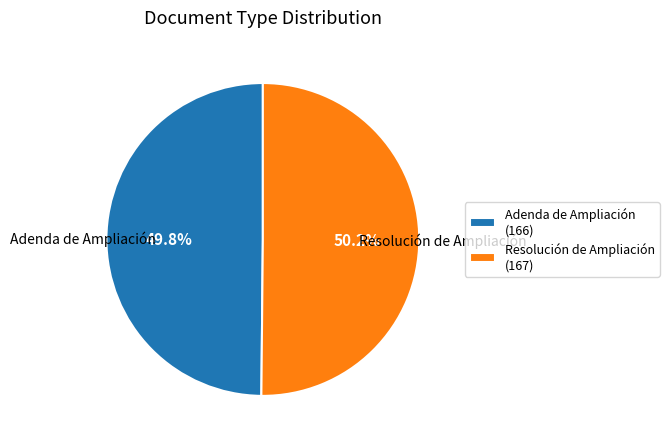

To the nearest percent, what is the average slice percentage?

50%